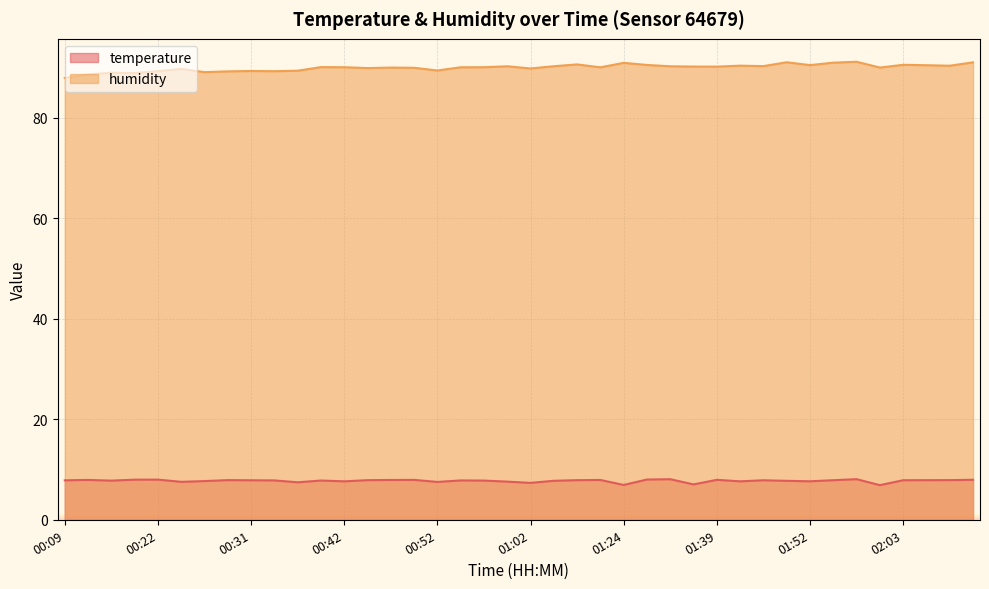

True or false: temperature and humidity intersect in this chart.

False